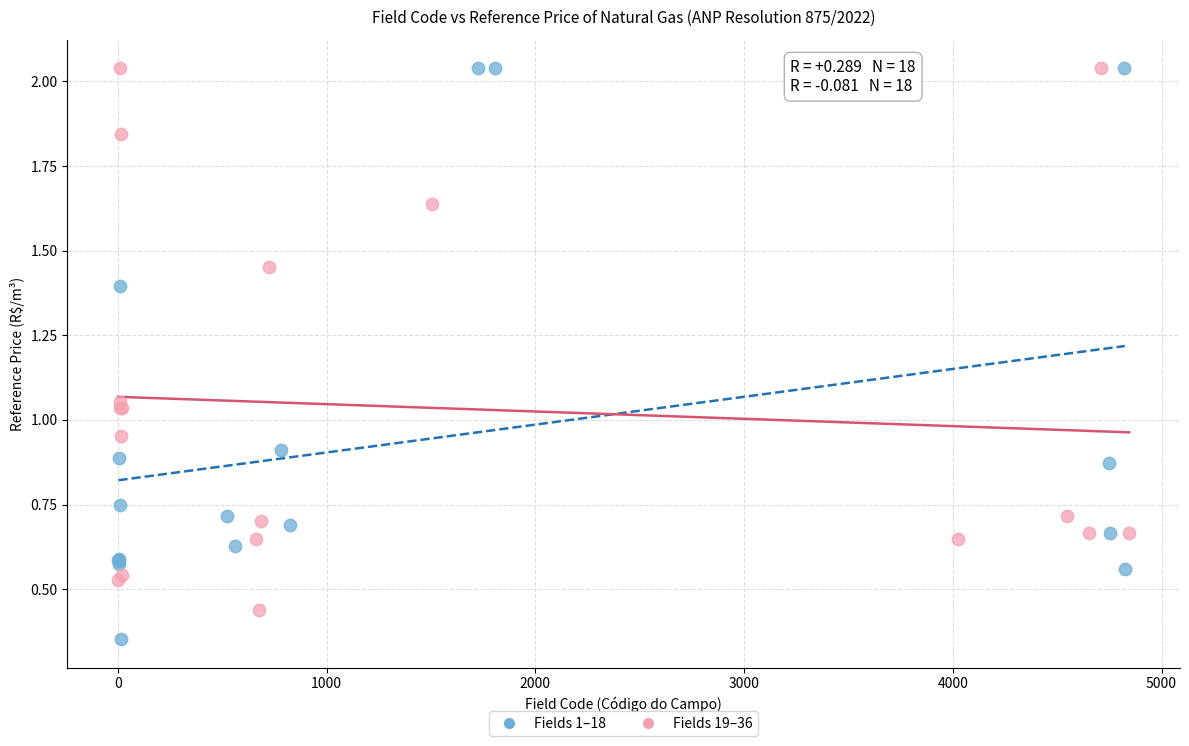

What are all the series names shown in the legend?

Fields 1–18, Fields 19–36